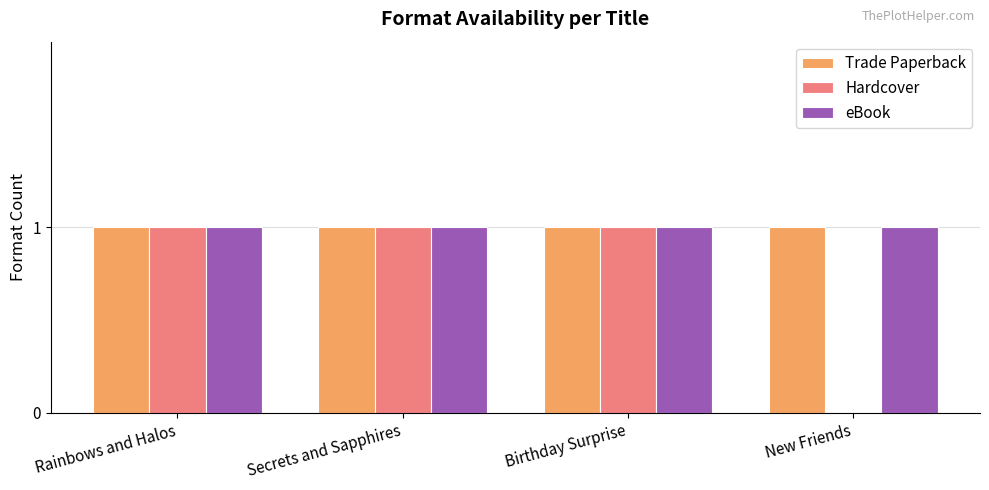

Is the value of Hardcover at New Friends greater than the value of eBook at Birthday Surprise?

No